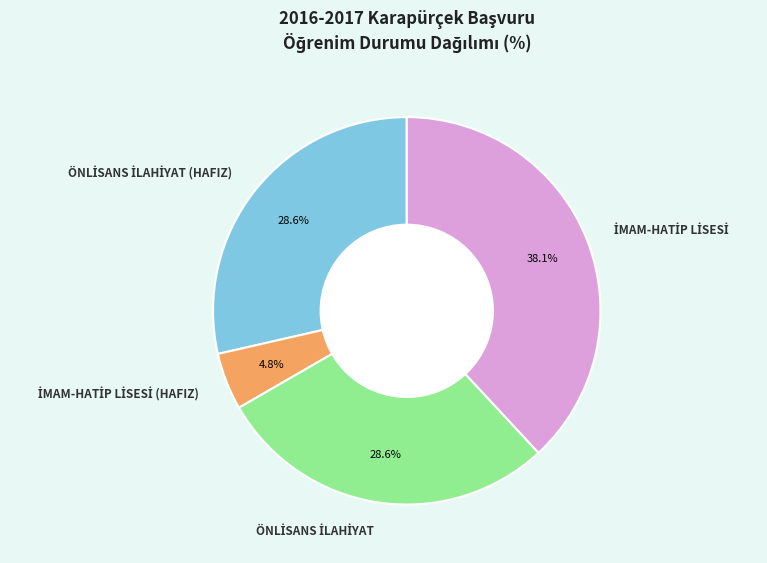

Does any single category account for the majority?

No